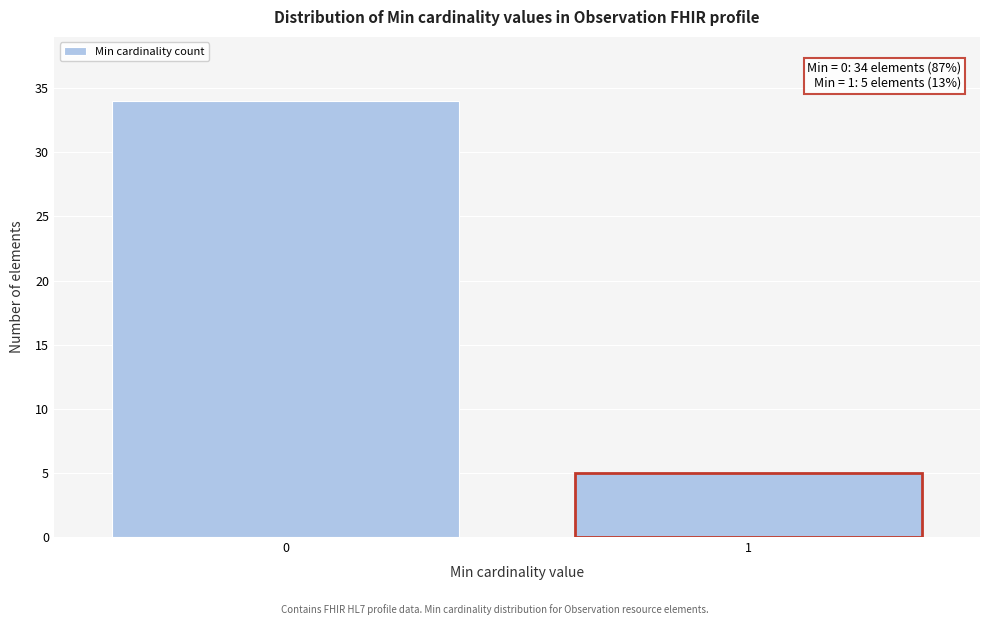

Reading left to right, extract all data points from this chart.

0=34	1=5